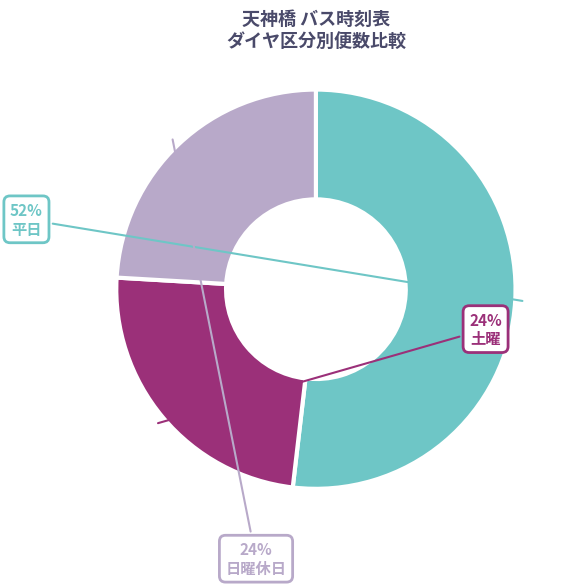

Is there any slice that represents more than half of the pie?

Yes